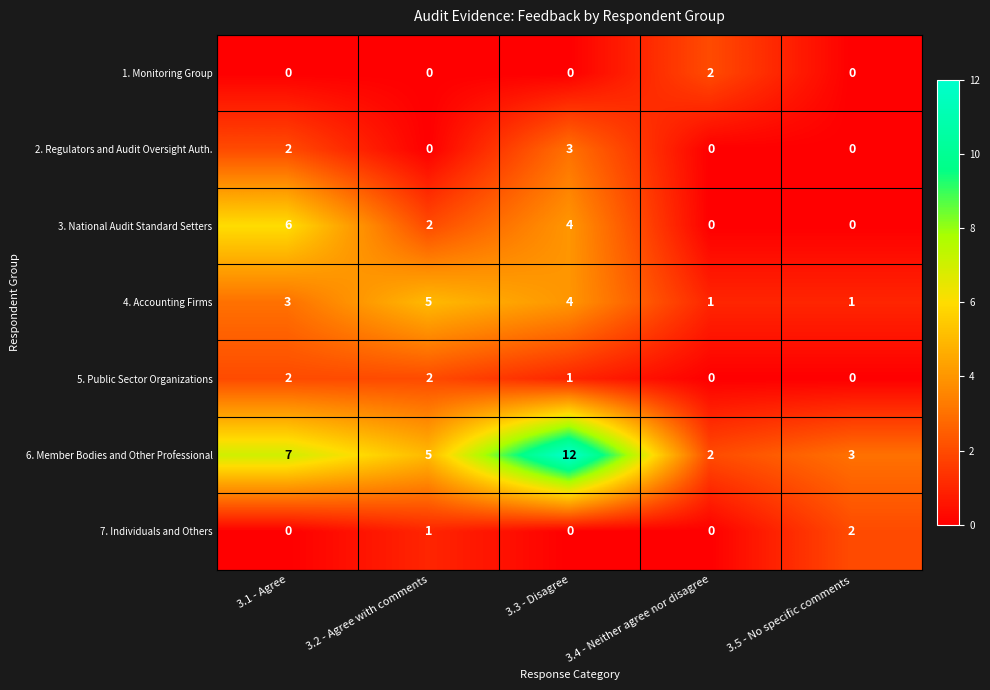

Between 3.3 - Disagree and 3.4 - Neither agree nor disagree, which series saw the biggest shift?

6. Member Bodies and Other Professional